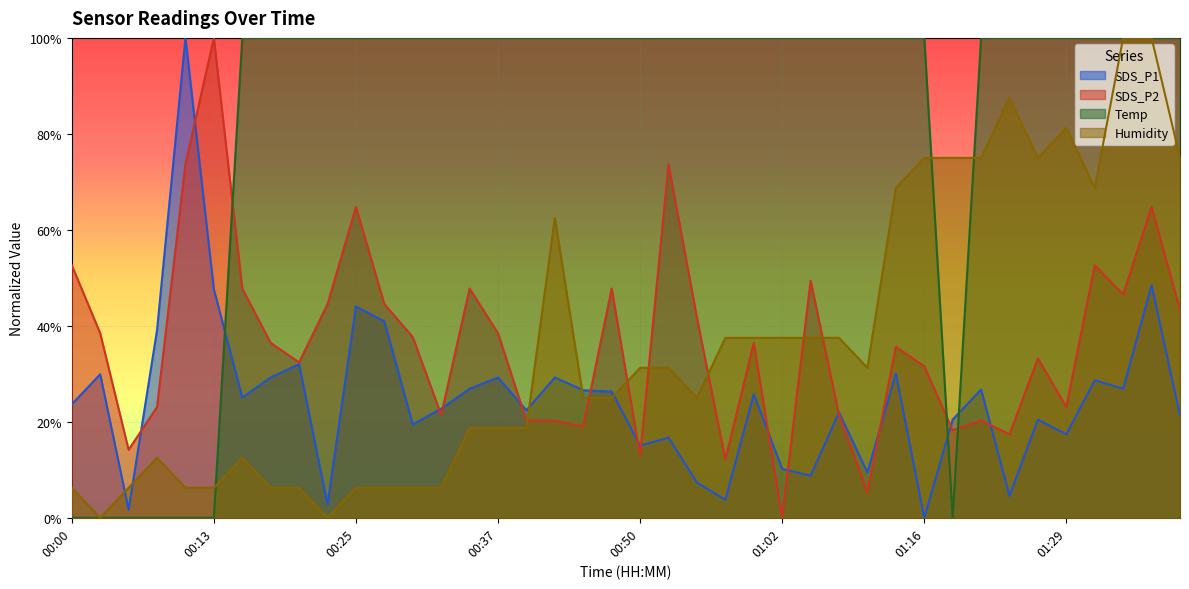

Reading left to right, list all the values displayed in this chart.

SDS_P1: 0.2	0.3	0.0	0.4	1.0	0.5	0.3	0.3	0.3	0.0	0.4	0.4	0.2	0.2	0.3	0.3	0.2	0.3	0.3	0.3	0.2	0.2	0.1	0.0	0.3	0.1	0.1	0.2	0.1	0.3	0.0	0.2	0.3	0.0	0.2	0.2	0.3	0.3	0.5	0.2
SDS_P2: 0.5	0.4	0.1	0.2	0.7	1.0	0.5	0.4	0.3	0.4	0.6	0.4	0.4	0.2	0.5	0.4	0.2	0.2	0.2	0.5	0.1	0.7	0.4	0.1	0.4	0.0	0.5	0.2	0.1	0.4	0.3	0.2	0.2	0.2	0.3	0.2	0.5	0.5	0.6	0.4
Temp: 0.0	0.0	0.0	0.0	0.0	0.0	1.0	1.0	1.0	1.0	1.0	1.0	1.0	1.0	1.0	1.0	1.0	1.0	1.0	1.0	1.0	1.0	1.0	1.0	1.0	1.0	1.0	1.0	1.0	1.0	1.0	0.0	1.0	1.0	1.0	1.0	1.0	1.0	1.0	1.0
Humidity: 0.1	0.0	0.1	0.1	0.1	0.1	0.1	0.1	0.1	0.0	0.1	0.1	0.1	0.1	0.2	0.2	0.2	0.6	0.2	0.2	0.3	0.3	0.2	0.4	0.4	0.4	0.4	0.4	0.3	0.7	0.7	0.7	0.7	0.9	0.7	0.8	0.7	1.0	1.0	0.7